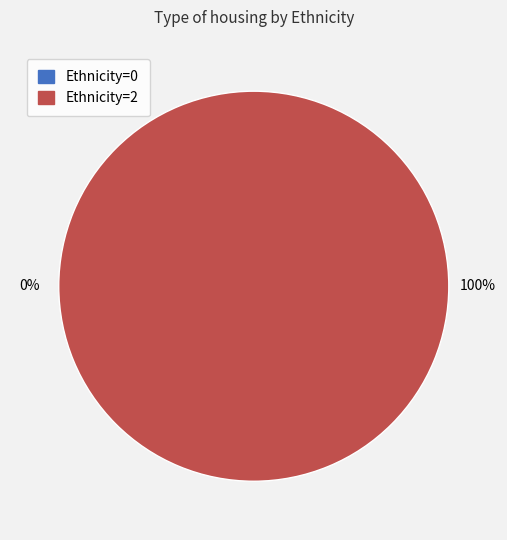

True or false: 1 accounts for 12% of the total.

False